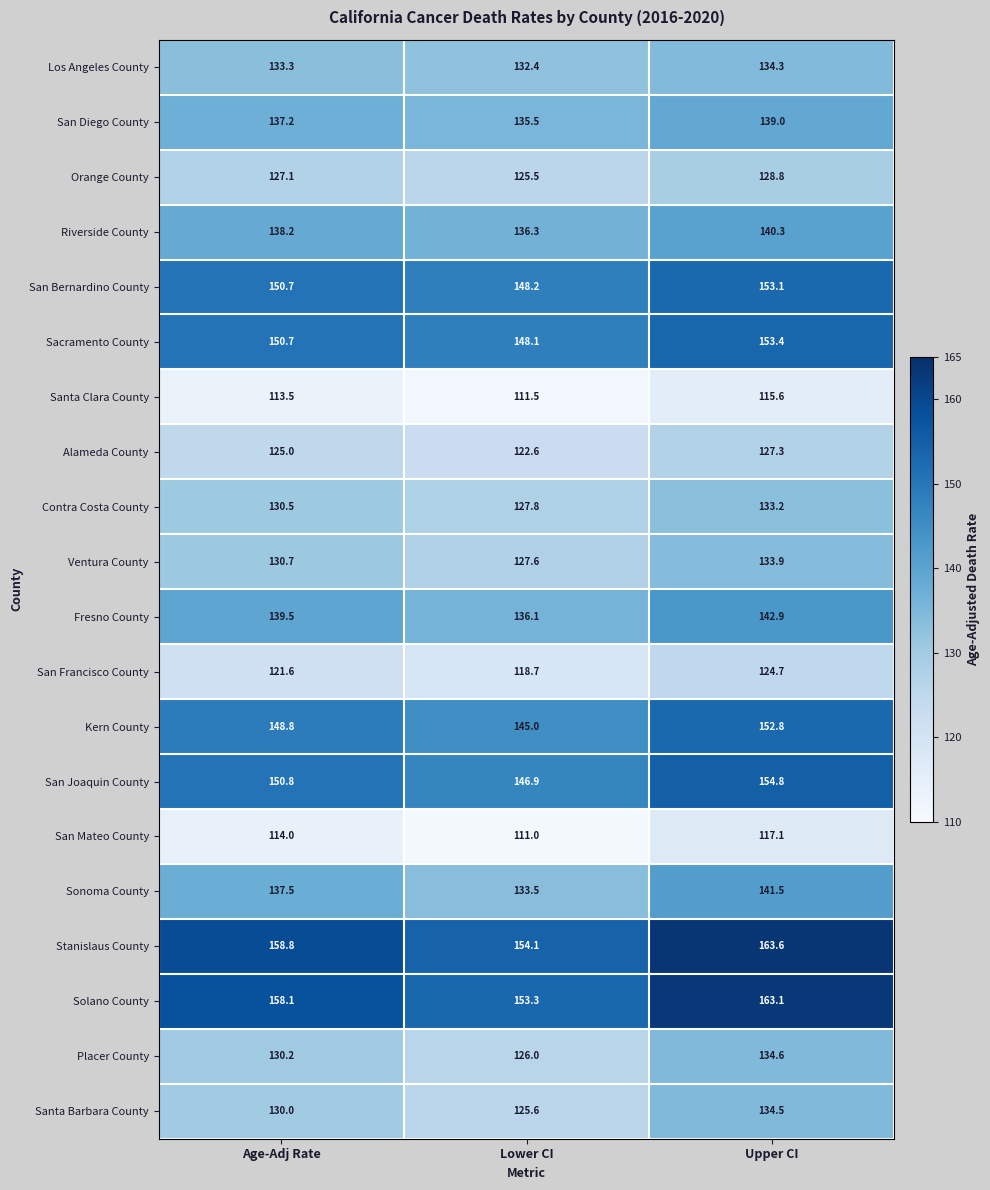

At which label does San Joaquin County reach its peak?

Upper CI